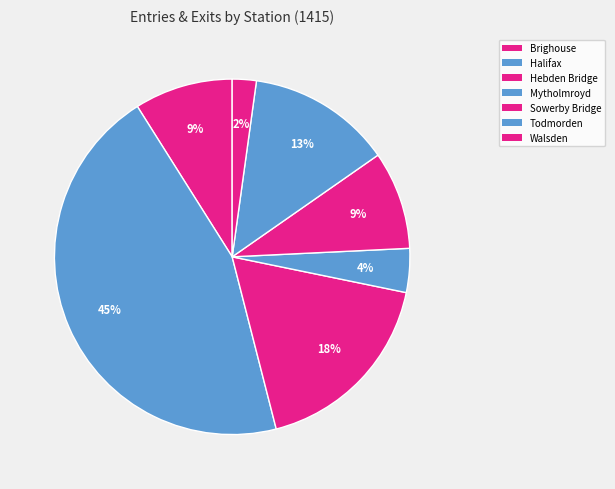

What is the smallest slice in the pie chart?

Walsden